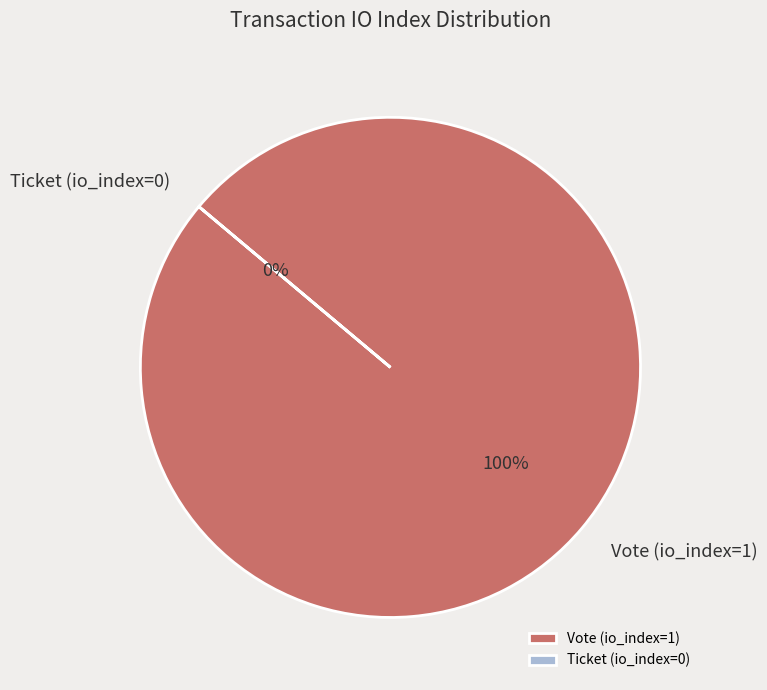

How many segments does this pie chart have?

2